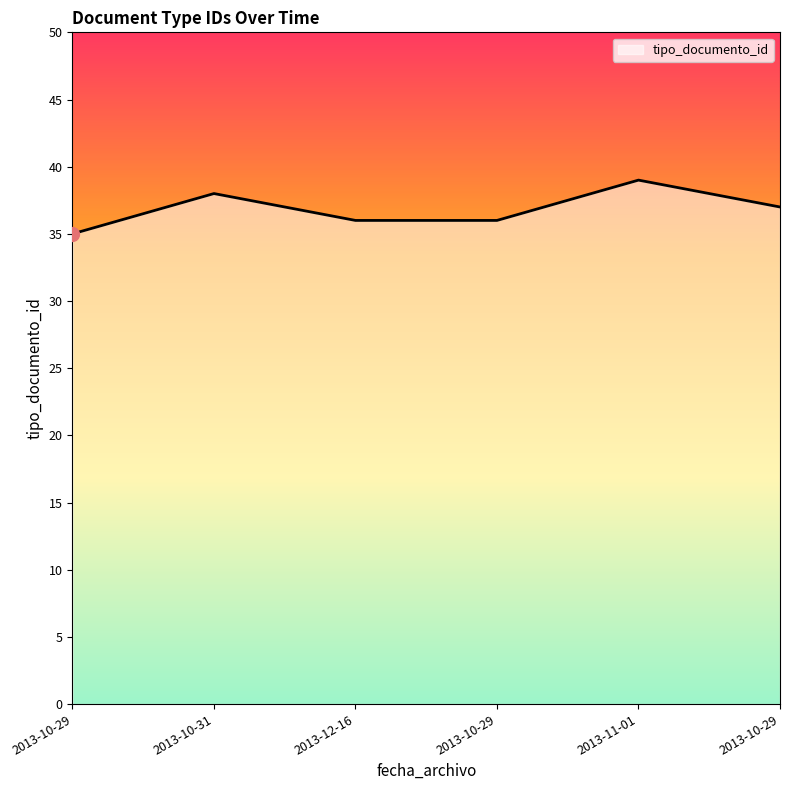

At which label is the value closest to 37?

2013-10-29